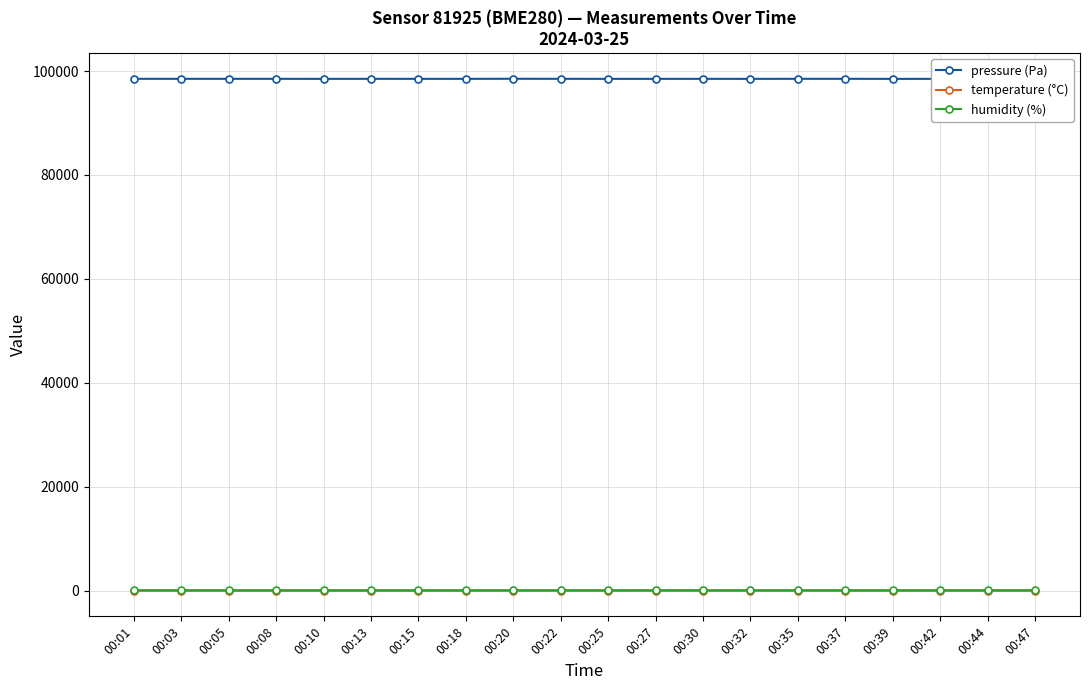

True or false: pressure (Pa) has more than 0 interior local peaks.

True